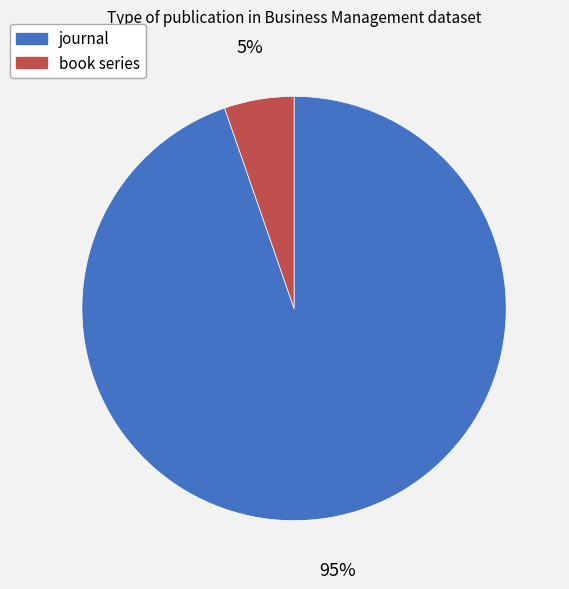

Between journal and book series, which is larger?

journal